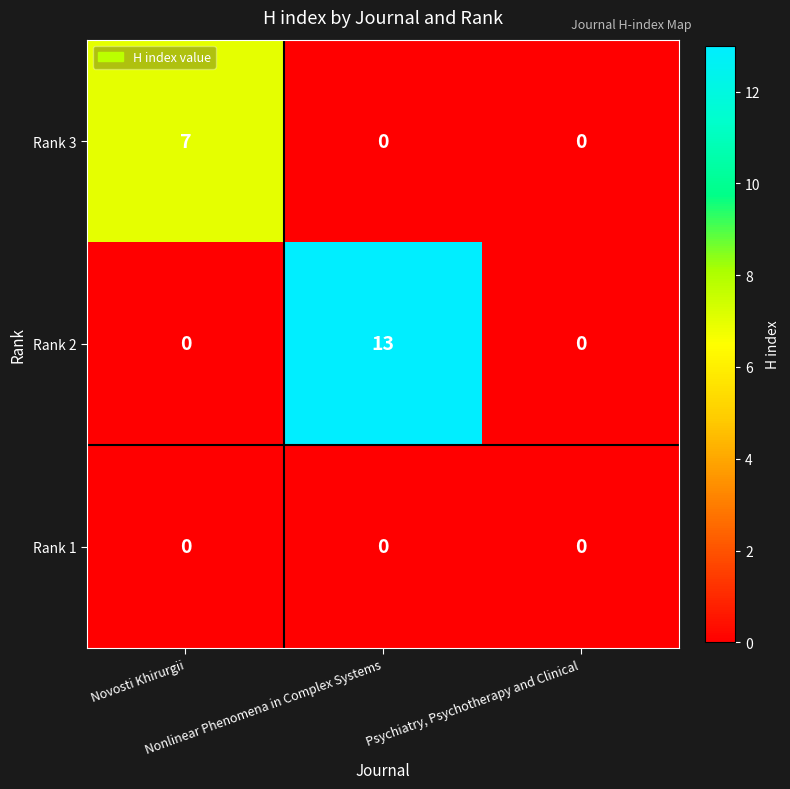

What is the maximum value for Rank 2?

13